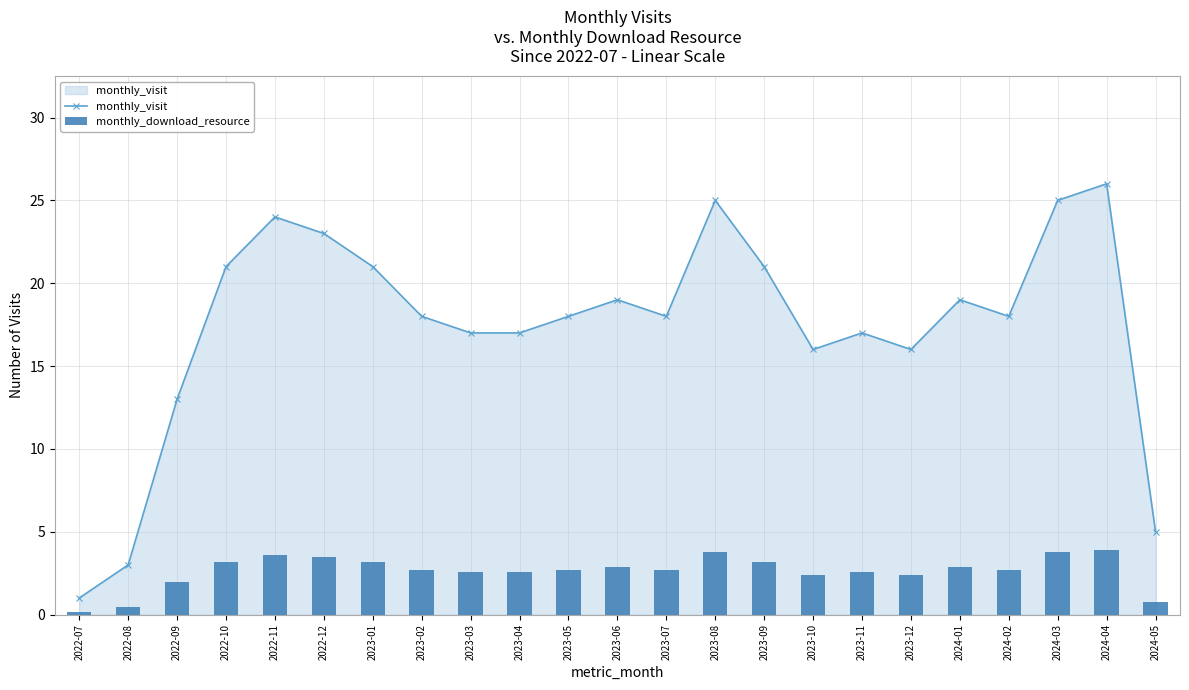

What is the label of the 7th bar from the left?

2023-01